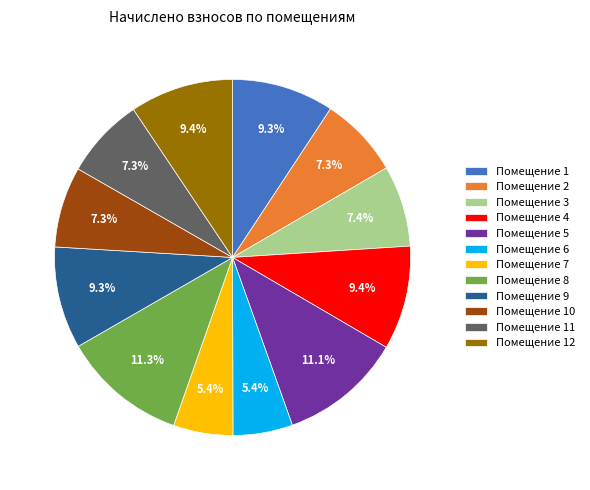

How many slices are in this pie chart?

12